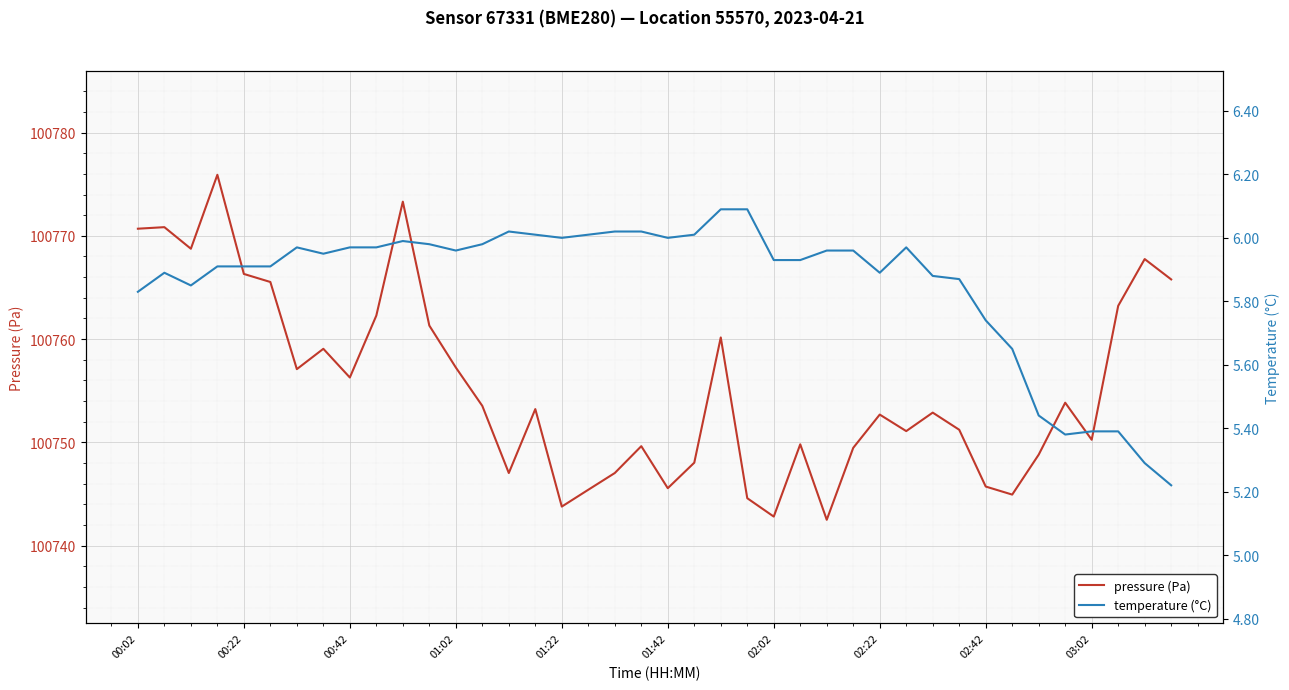

Is it true that pressure (Pa) equals 100752.7 at 02:22?

True